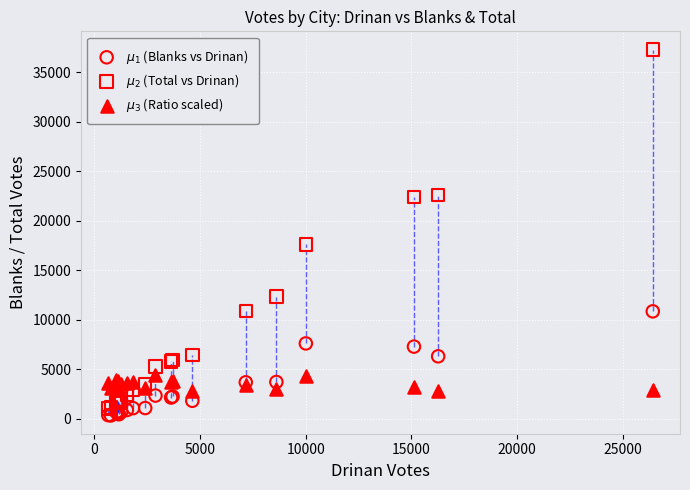

Which series contains the highest Y value?

$\mu_2$ (Total vs Drinan)